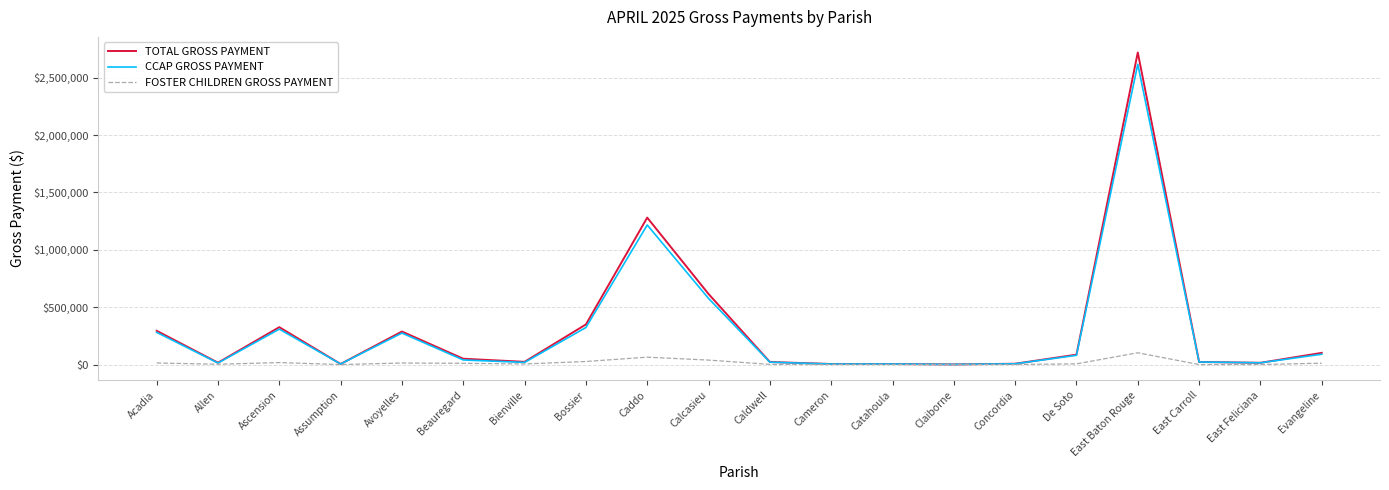

Which series has the largest range (max minus min)?

TOTAL GROSS PAYMENT